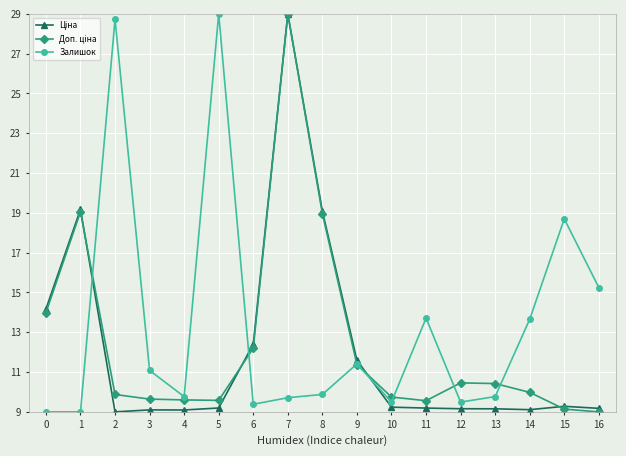

What is the spread (max minus min) of values at 3?

2.0